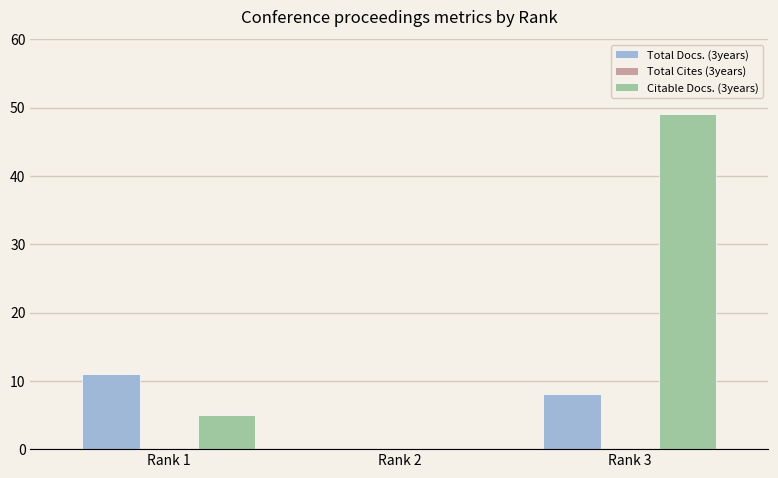

What is the sum of all Total Docs. (3years) values?

19